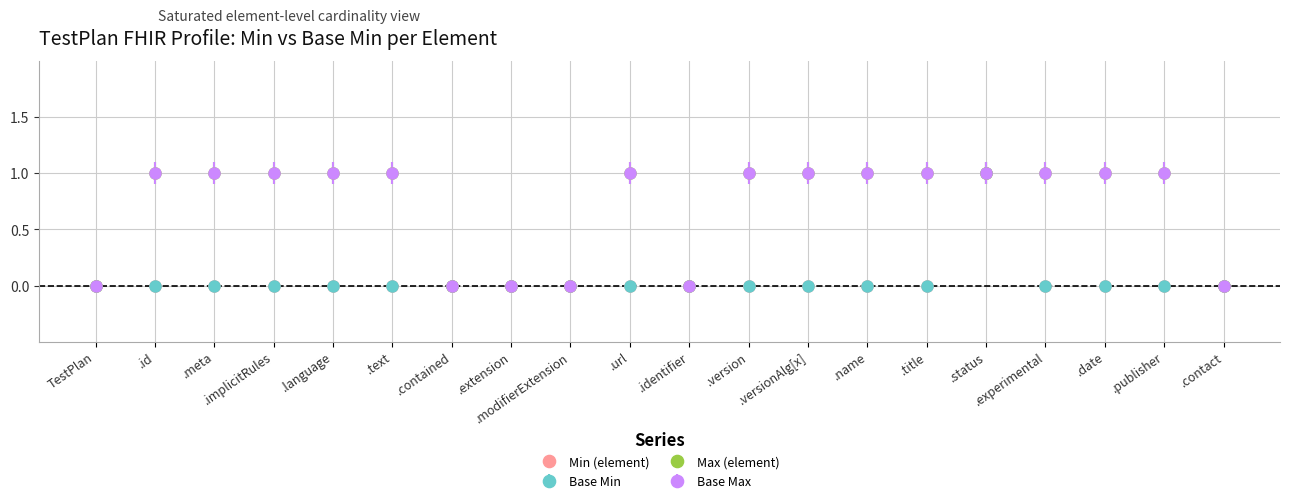

Is this an area chart (filled region under the line)?

No